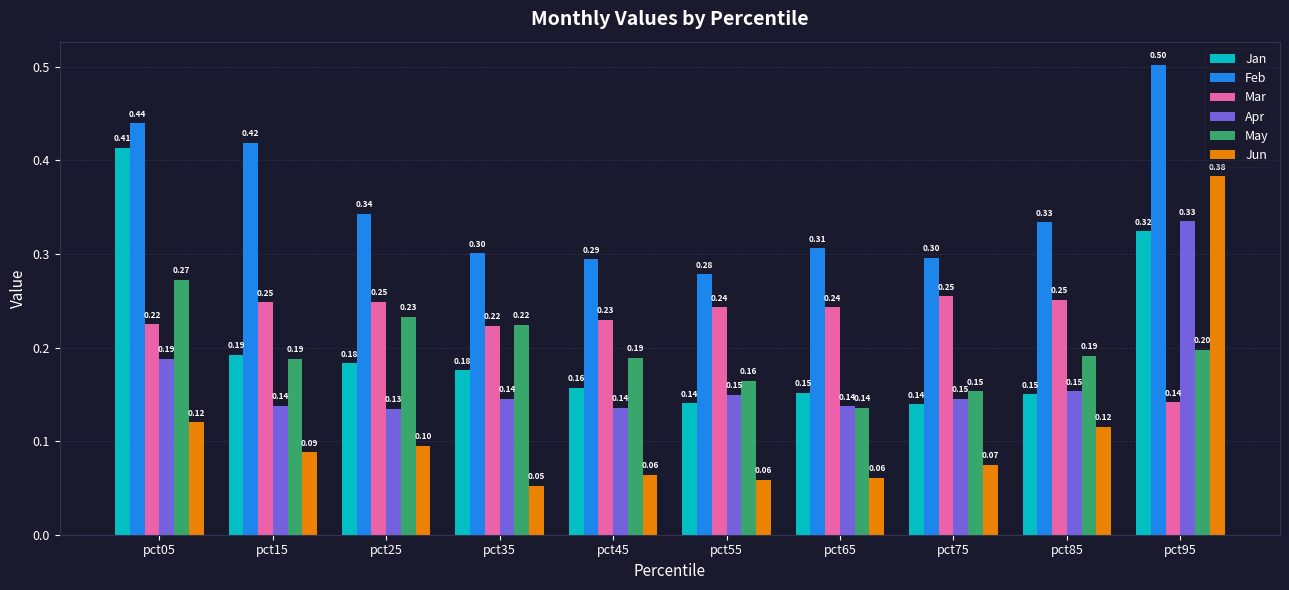

How many categories are shown in the chart?

10